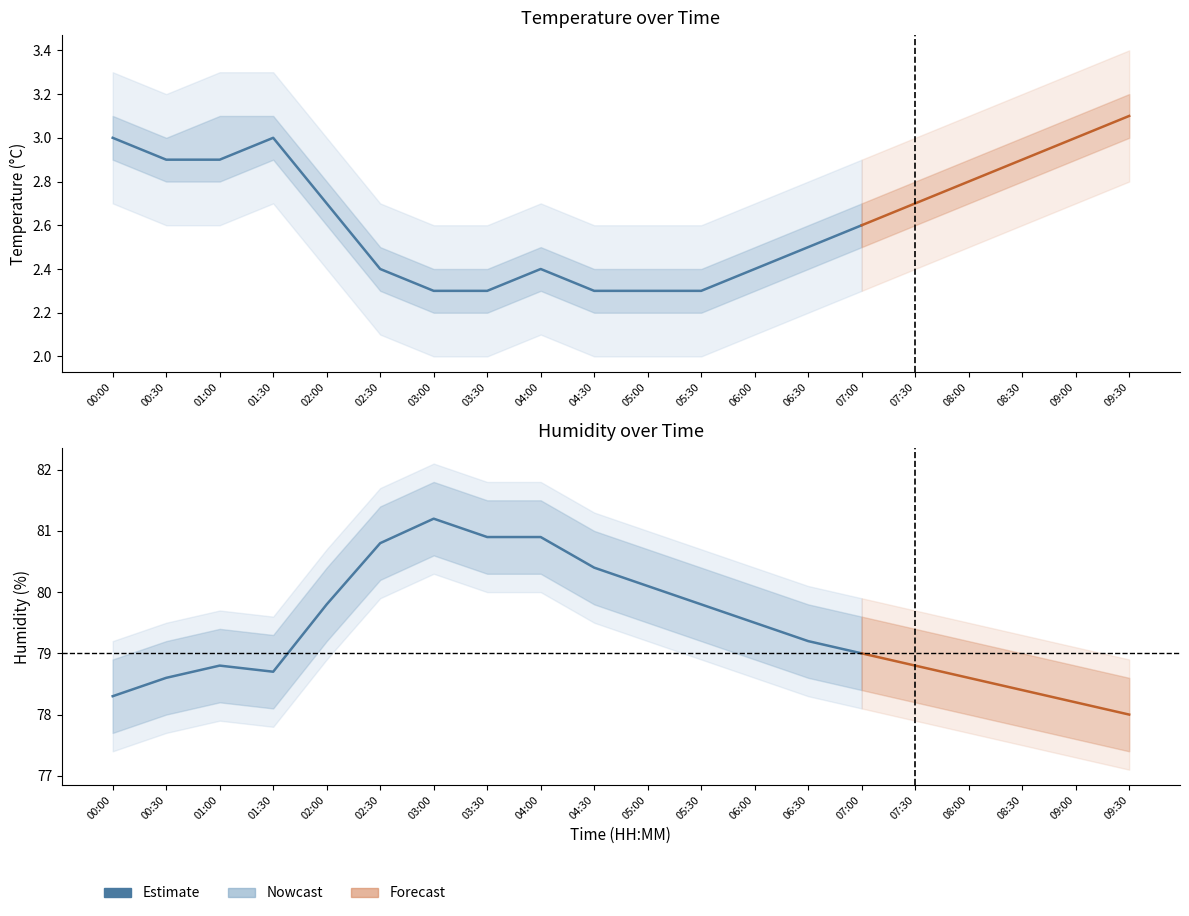

In temperature, how many points are higher than both neighbors (excluding endpoints)?

2